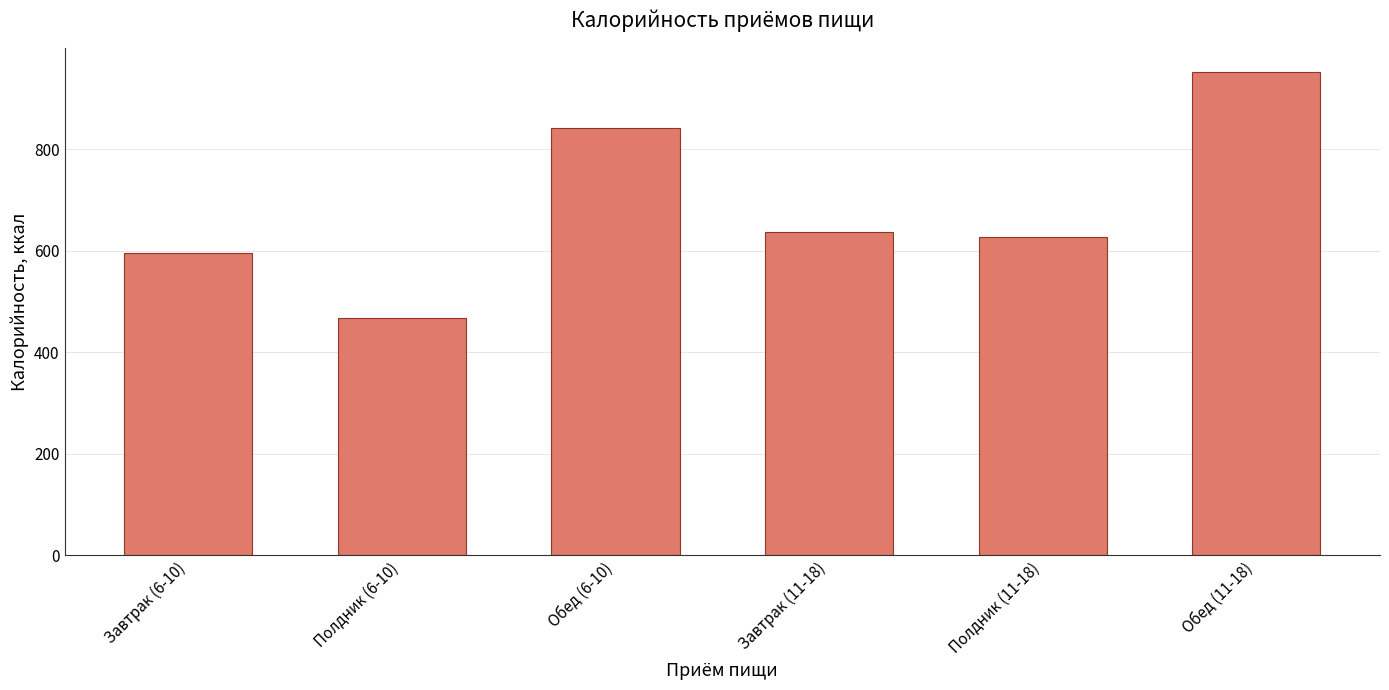

Does the chart contain stacked bars?

No